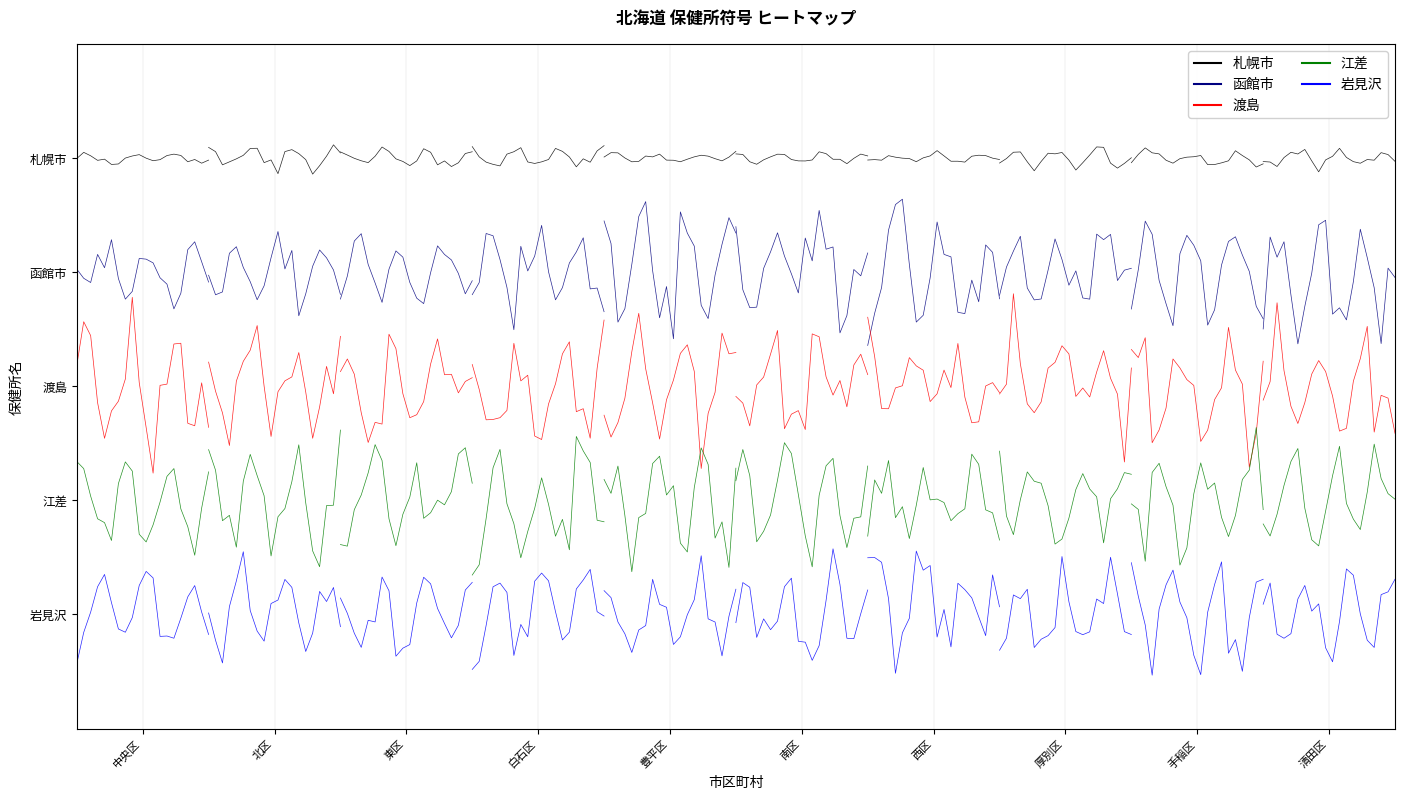

What is the maximum value shown in the chart?

10.1